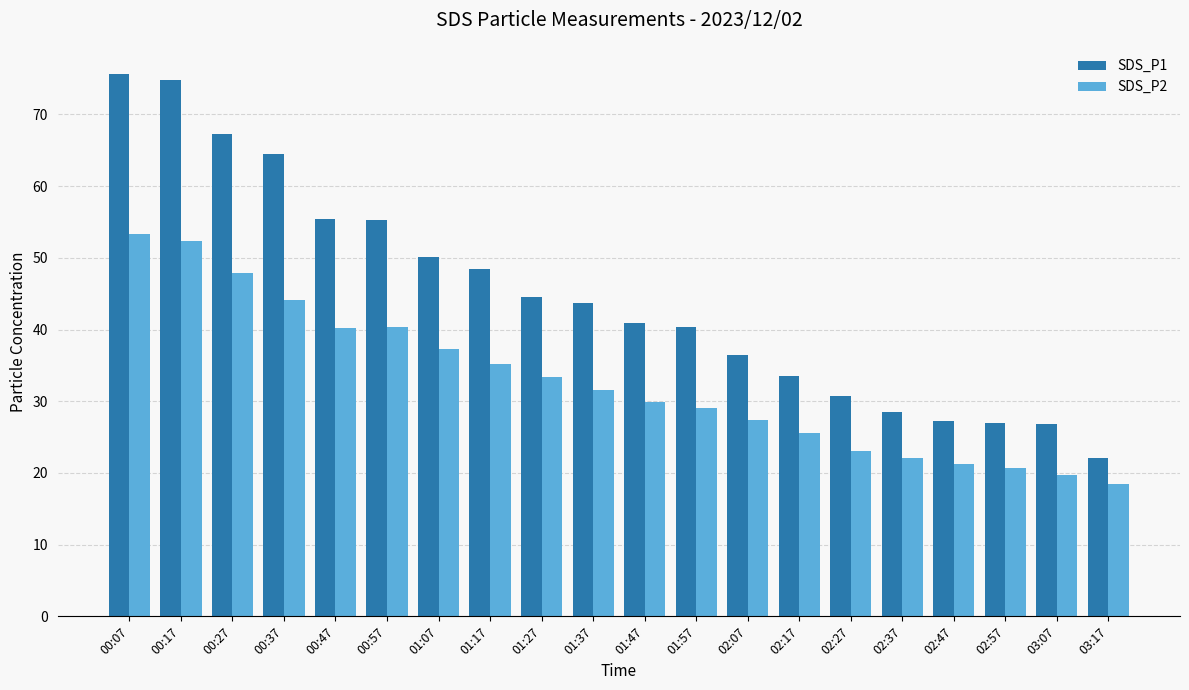

True or false: SDS_P1 has a value of 33.5 at 02:17.

True